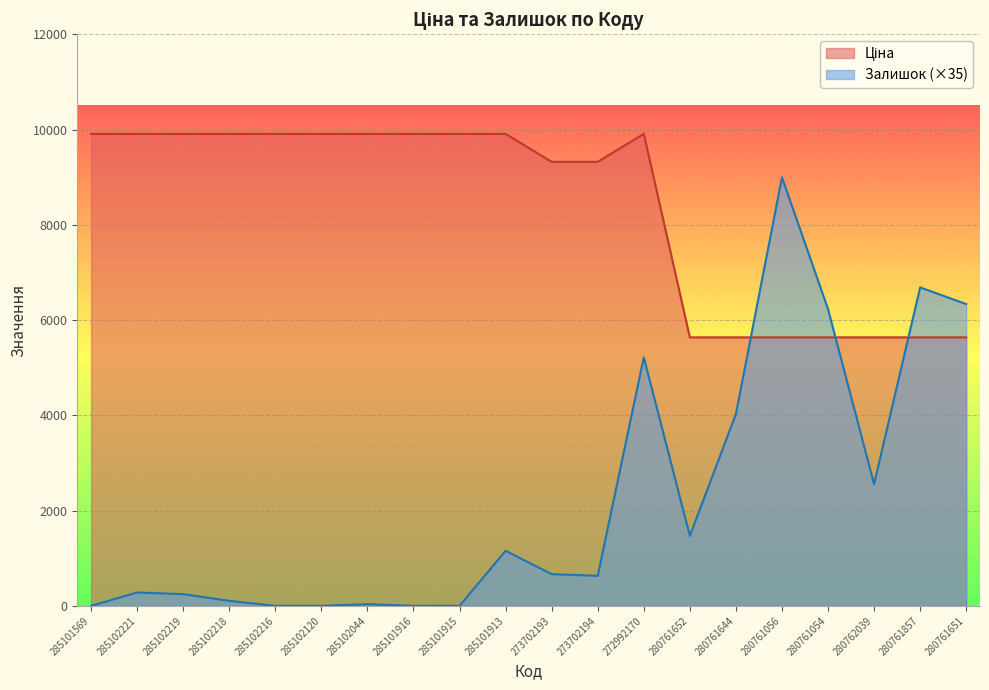

Between 285101569 and 285101913, which series saw the biggest shift?

Залишок (×35)